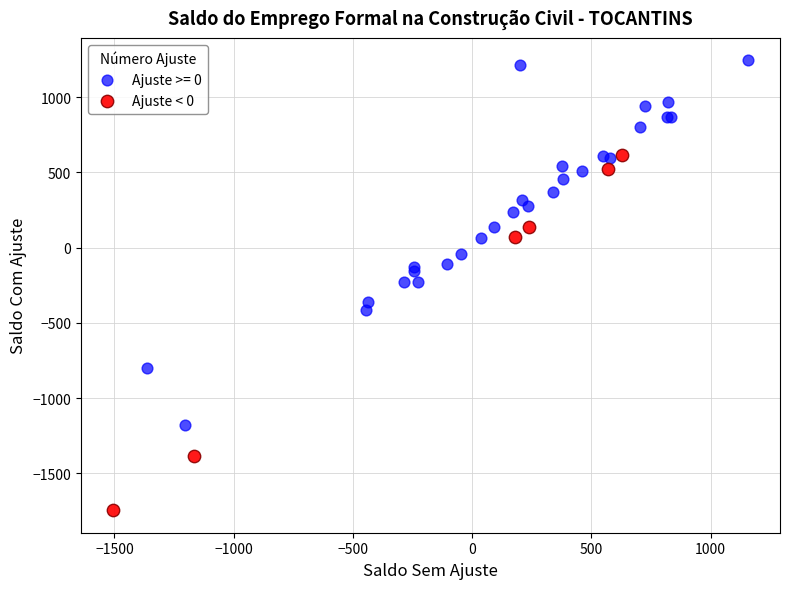

Which series contains the highest Y value?

Ajuste >= 0